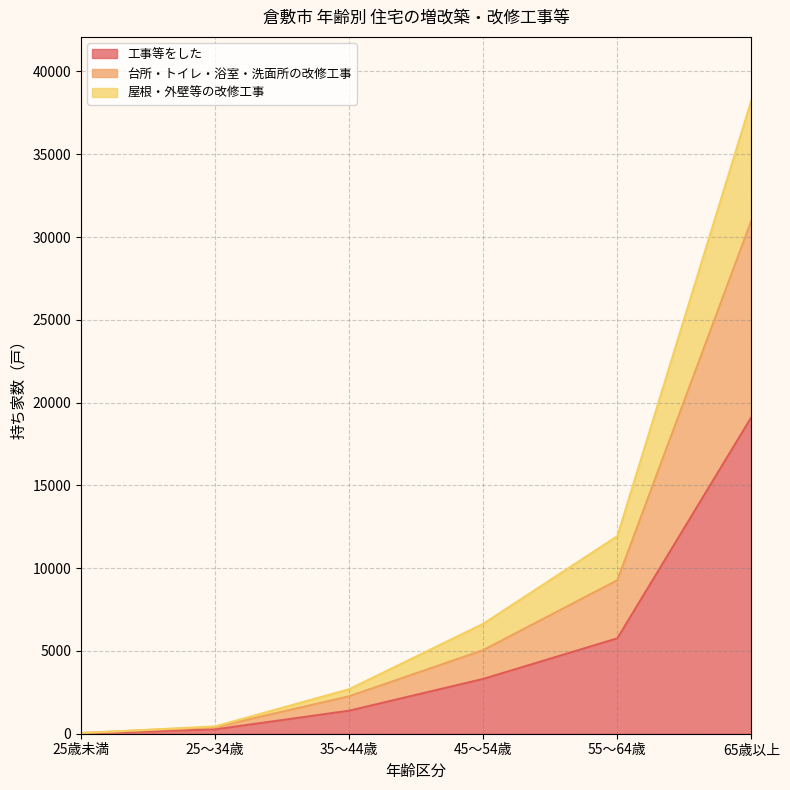

What is the value of the 屋根・外壁等の改修工事 point at the 5th from the left?

11930